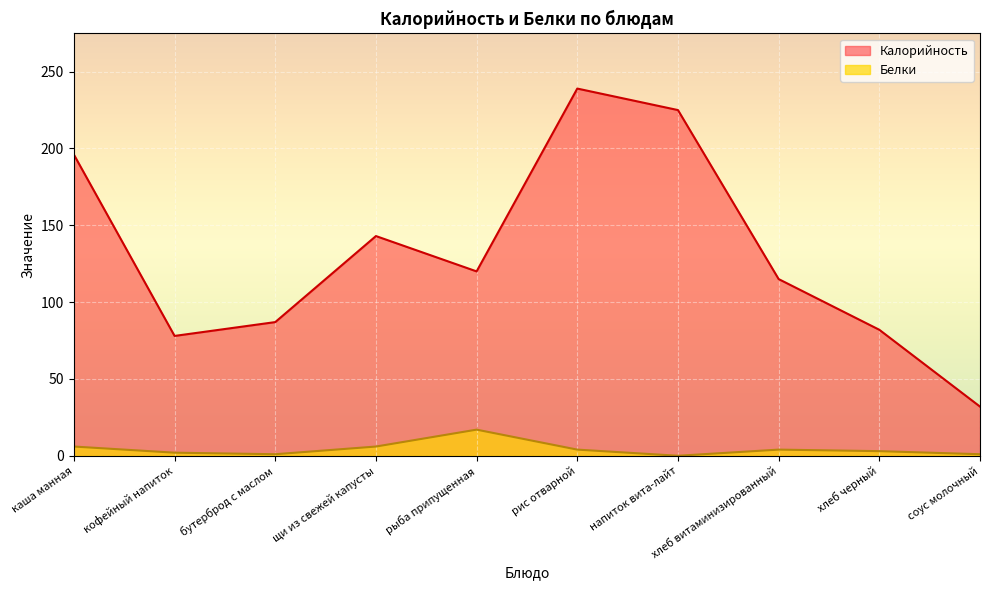

Does the chart display data point markers on the line(s)?

No